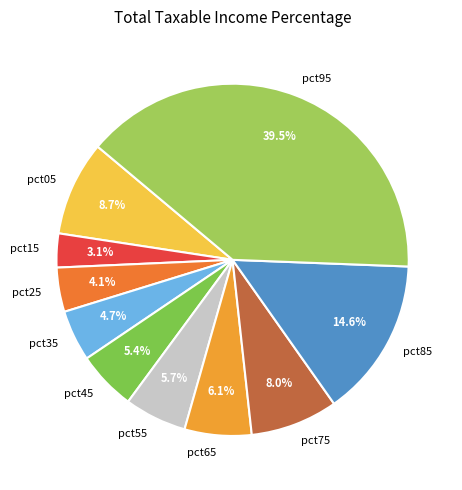

What is the smallest slice in the pie chart?

pct15